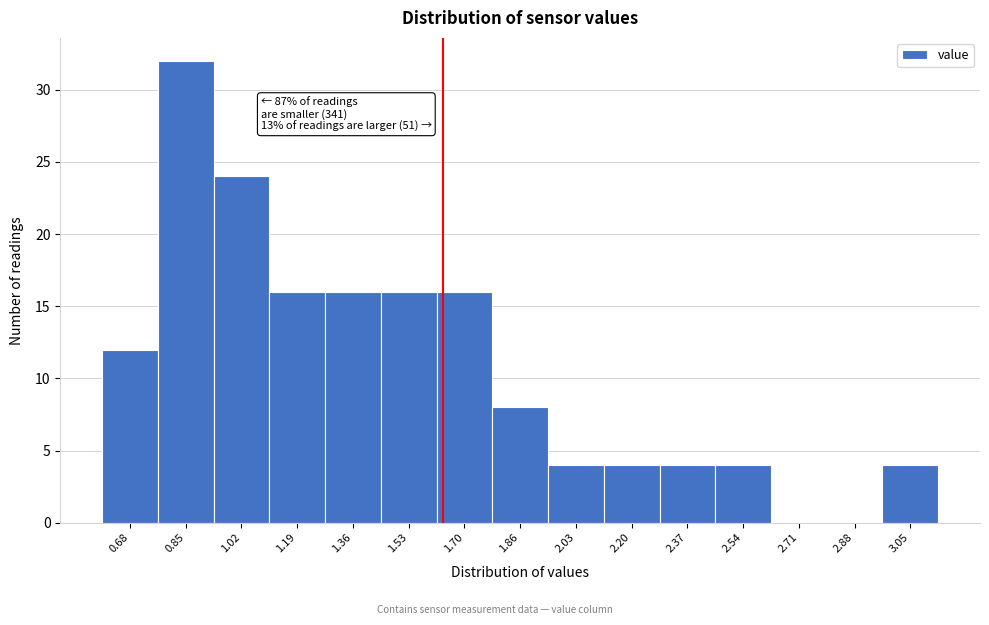

Which range on the x-axis has the tallest bar?

0.76 to 0.94